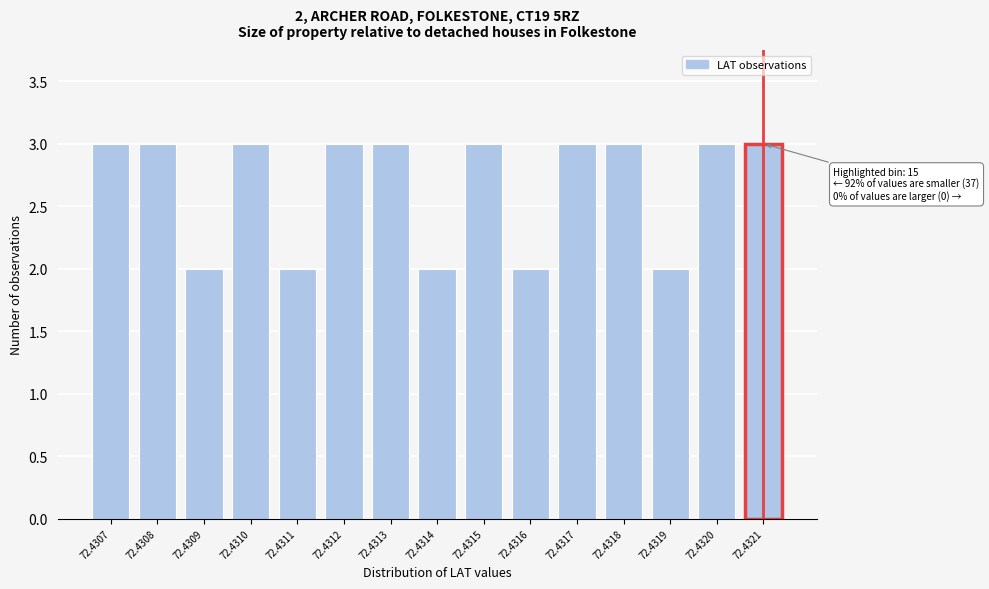

Reading left to right, extract all data points from this chart.

3	3	2	3	2	3	3	2	3	2	3	3	2	3	3